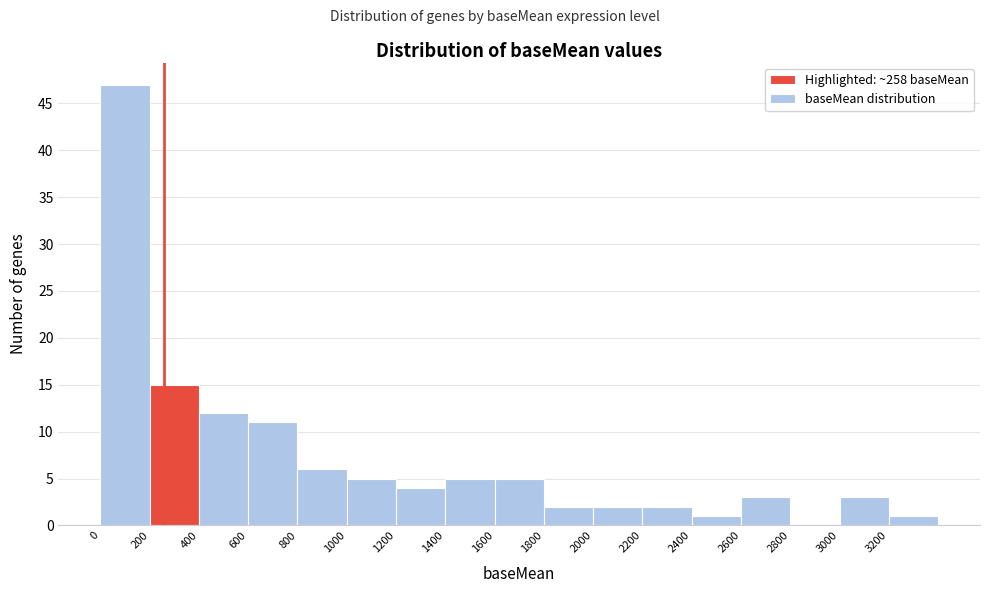

Reading left to right, list every bar in this chart as the range it spans on the x-axis followed by its height. The values are not printed on the chart, so give them approximately, as read against the axis.

0 to 200: 47
200 to 400: 15
400 to 600: 12
600 to 800: 11
800 to 1000: 6
1000 to 1200: 5
1200 to 1400: 4
1400 to 1600: 5
1600 to 1800: 5
1800 to 2000: 2
2000 to 2200: 2
2200 to 2400: 2
2400 to 2600: 1
2600 to 2800: 3
2800 to 3000: 0
3000 to 3200: 3
3200 to 3400: 1